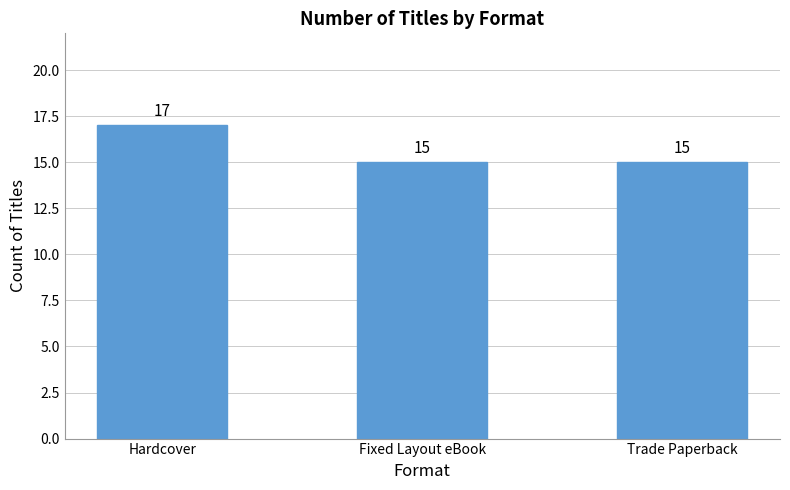

Read the value at Hardcover.

17